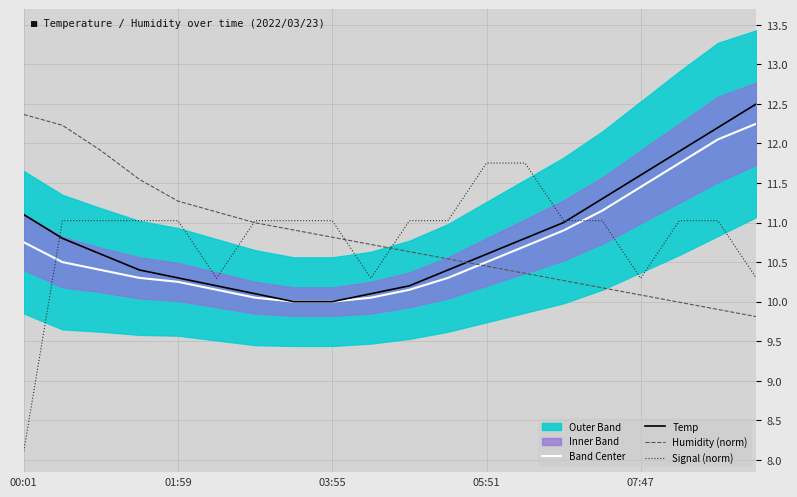

What is the sum of all Band Center values?

213.7